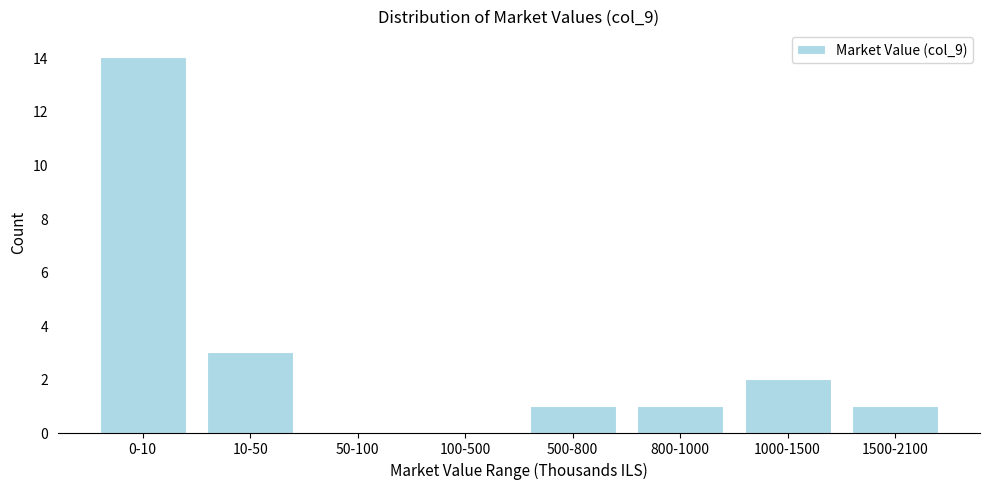

Reading left to right, what are all the values shown in this chart?

0-10=14	10-50=3	50-100=0	100-500=0	500-800=1	800-1000=1	1000-1500=2	1500-2100=1